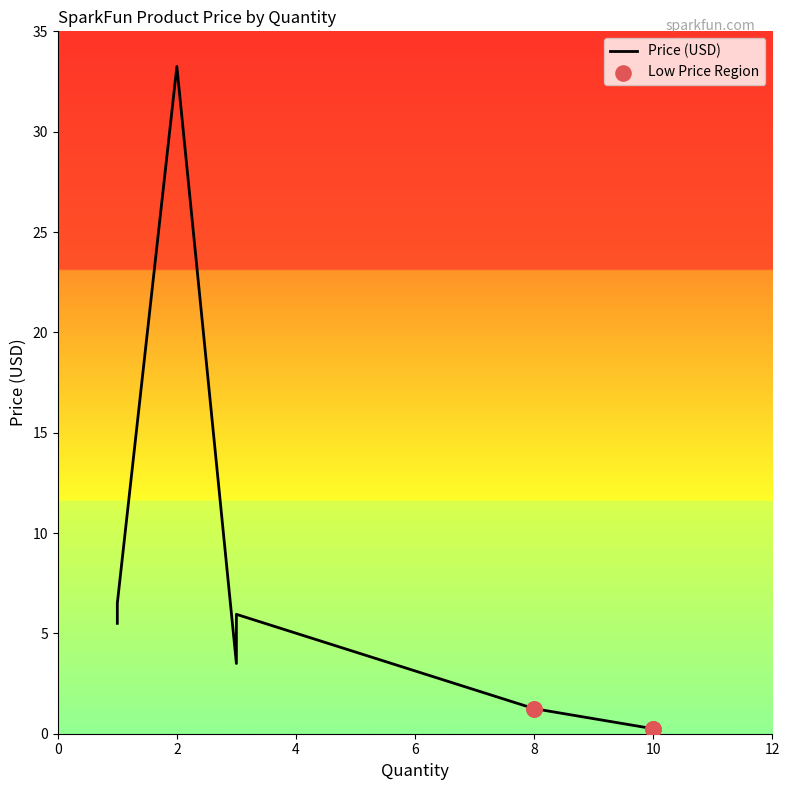

Between 8 and 10, which is larger?

8